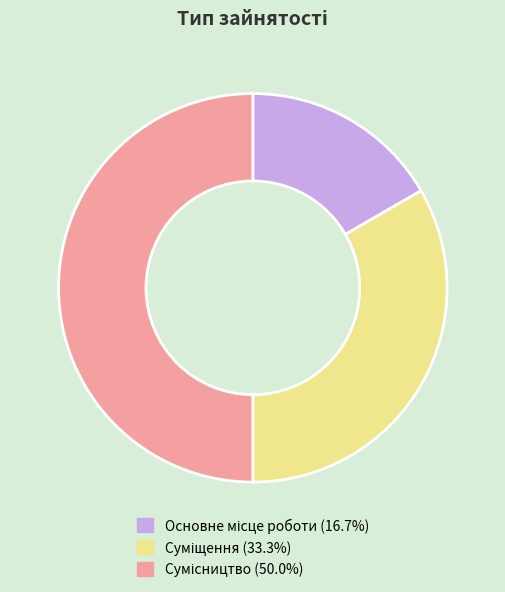

Count the number of slices in the pie.

3